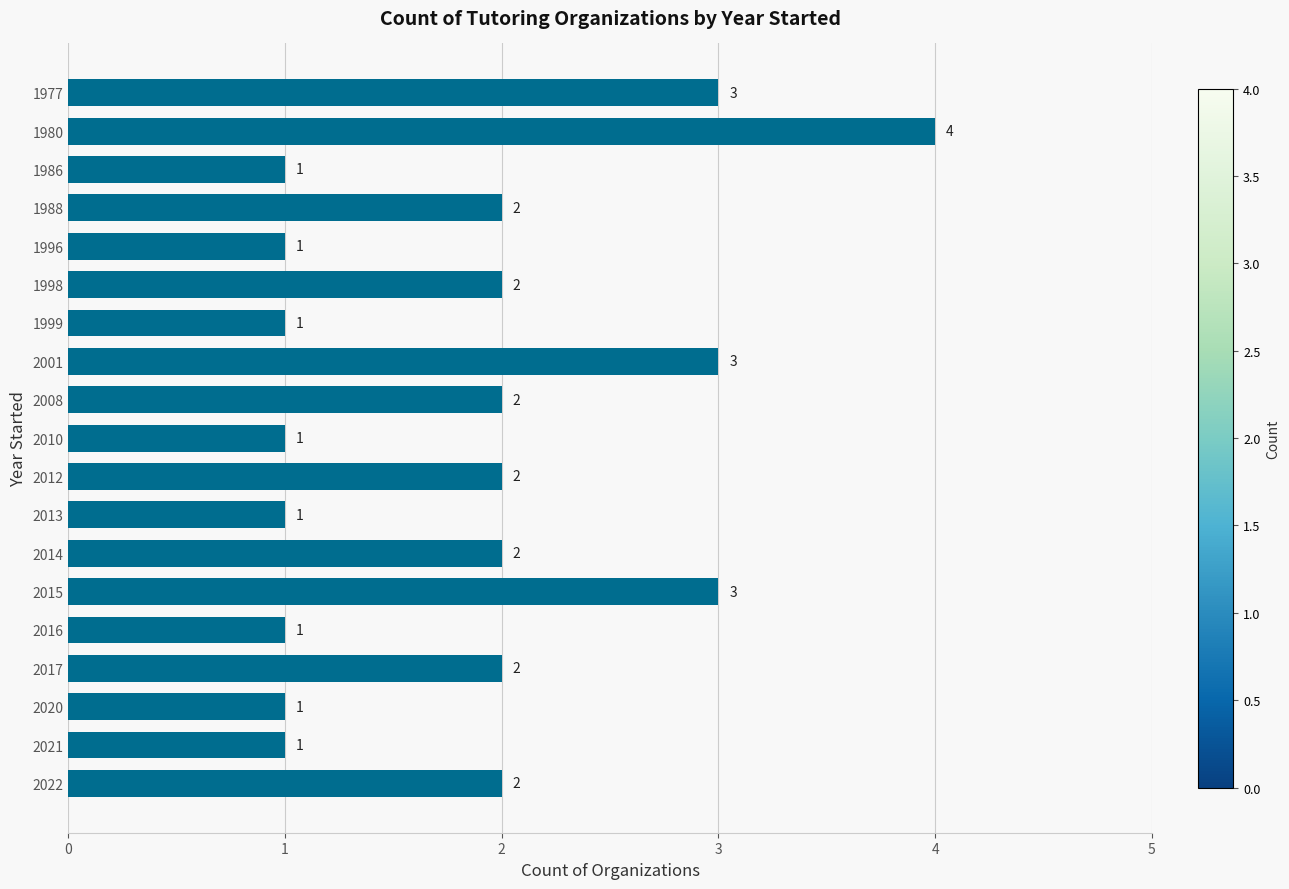

Count the values in the range 1 to 2.

15